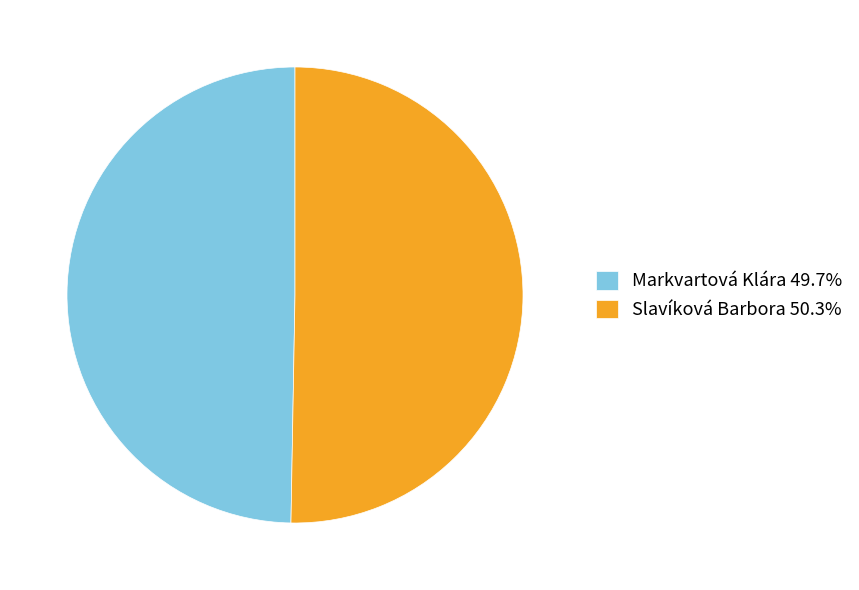

Do Slavíková Barbora and Markvartová Klára together represent more than half of the pie?

Yes